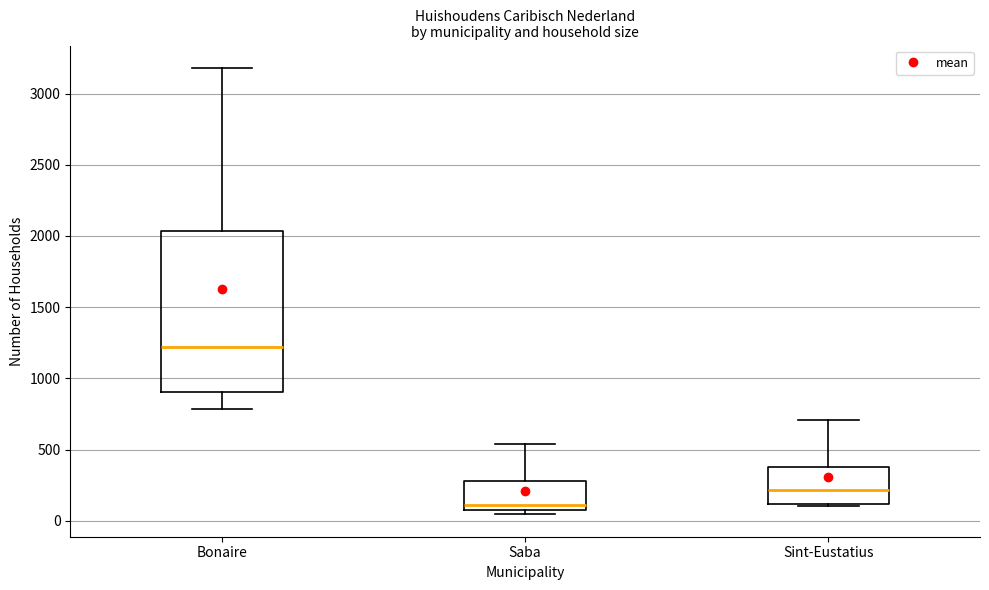

Where does the upper whisker of the box for Sint-Eustatius end on the y-axis? The values are not printed on the chart, so give them approximately, as read against the axis.

700